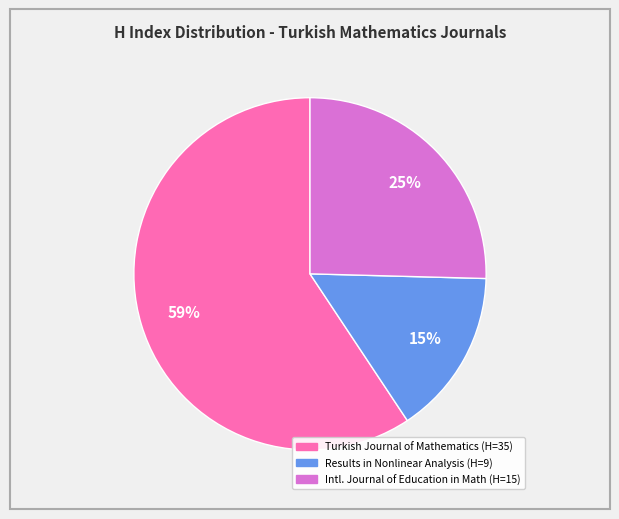

Is there a majority slice in this chart?

Yes